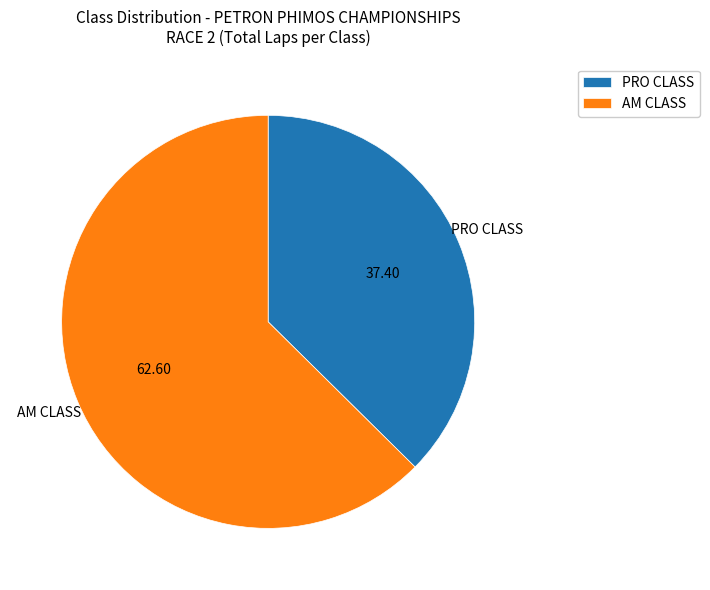

Rank the categories by value from lowest to highest.

PRO CLASS, AM CLASS